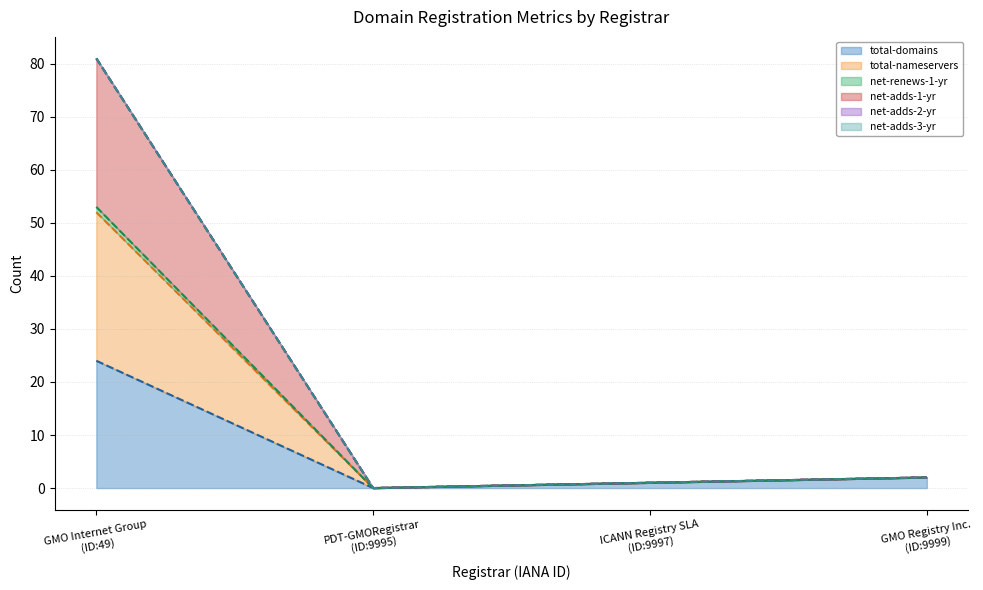

Rank the series by their maximum value, from lowest to highest.

total-domains (line), total-nameservers (line), net-renews-1-yr (line), net-adds-1-yr (line), net-adds-2-yr (line), net-adds-3-yr (line)